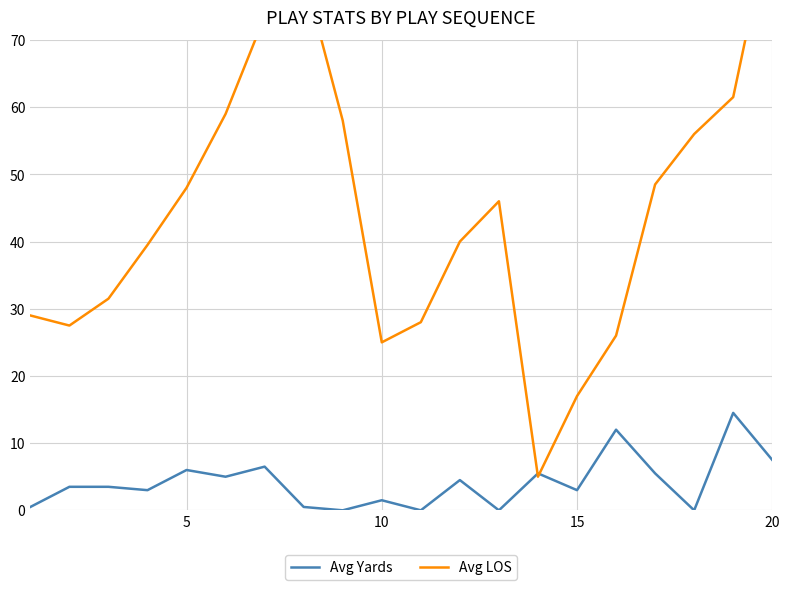

At which category is the sum across all series the highest?

20